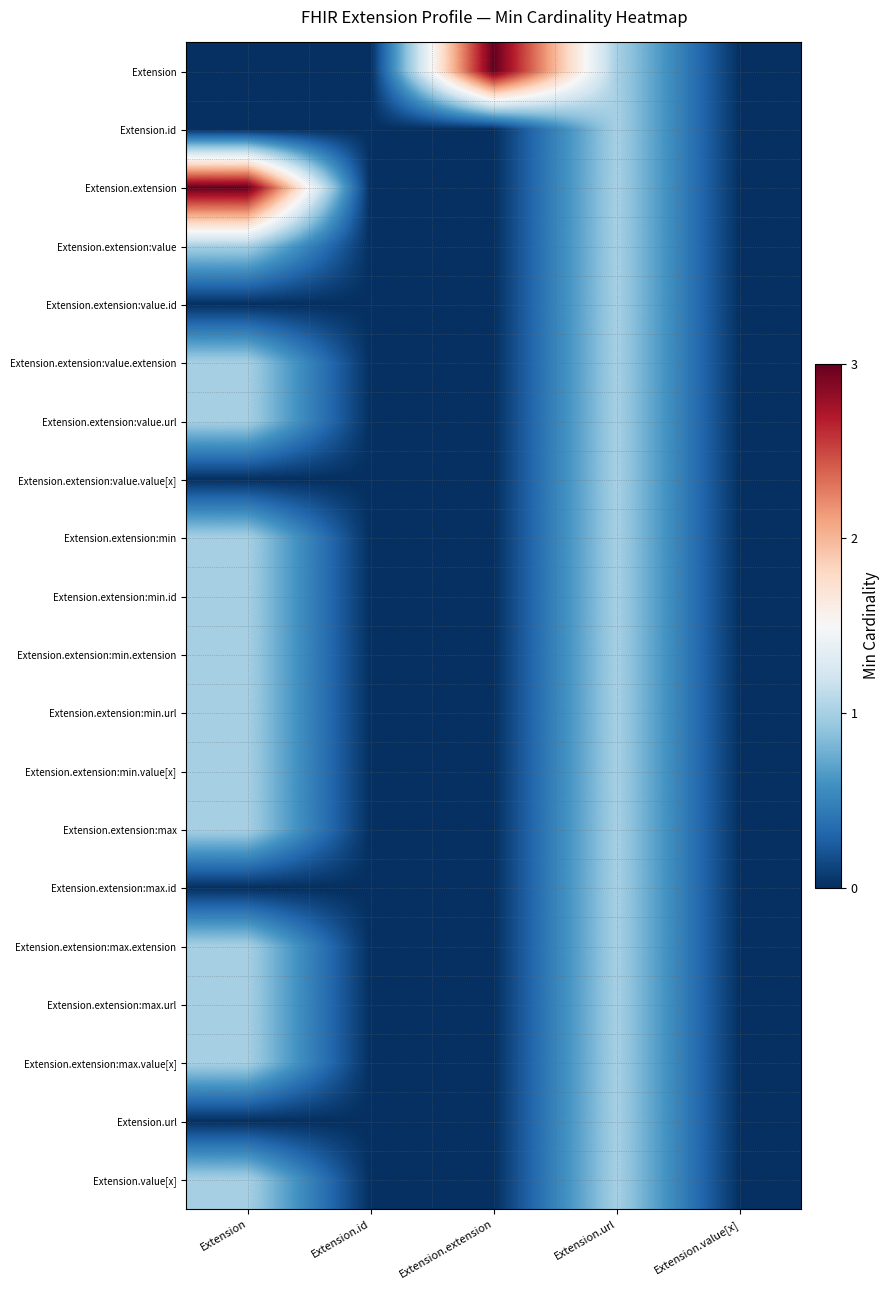

List the series in order of their peak value, lowest first.

Extension.id, Extension.extension:value, Extension.extension:value.id, Extension.extension:value.extension, Extension.extension:value.url, Extension.extension:value.value[x], Extension.extension:min, Extension.extension:min.id, Extension.extension:min.extension, Extension.extension:min.url, Extension.extension:min.value[x], Extension.extension:max, Extension.extension:max.id, Extension.extension:max.extension, Extension.extension:max.url, Extension.extension:max.value[x], Extension.url, Extension.value[x], Extension, Extension.extension